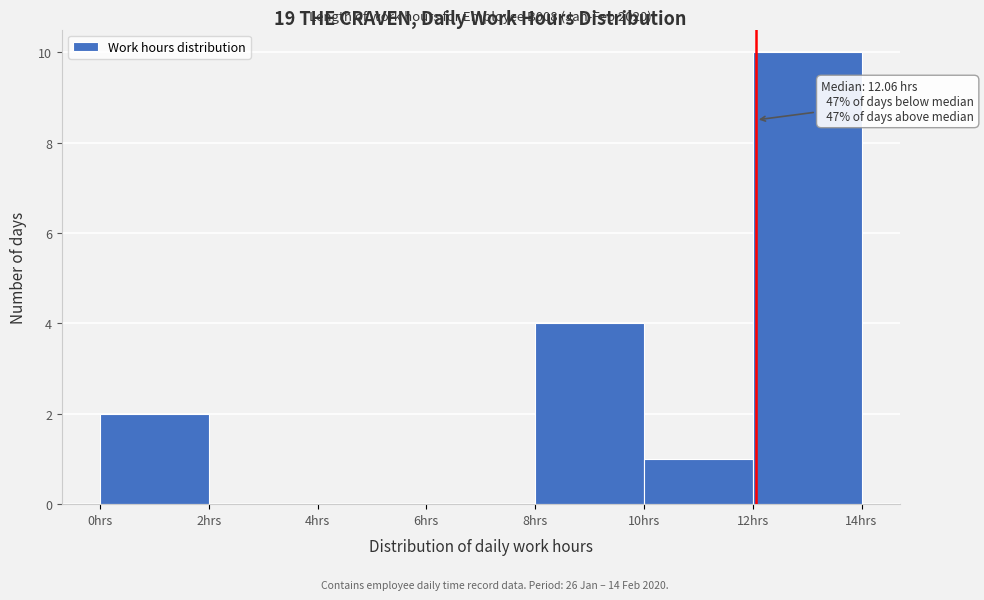

Which range on the x-axis has the tallest bar?

12 to 14